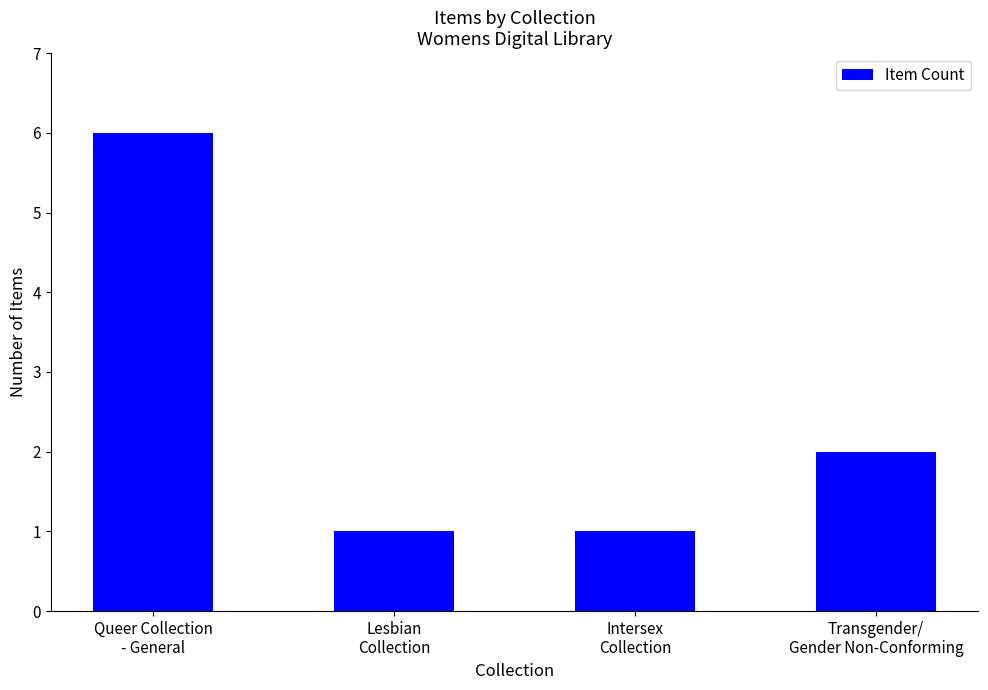

What is the sum of the values at Intersex
Collection and Queer Collection
- General?

7